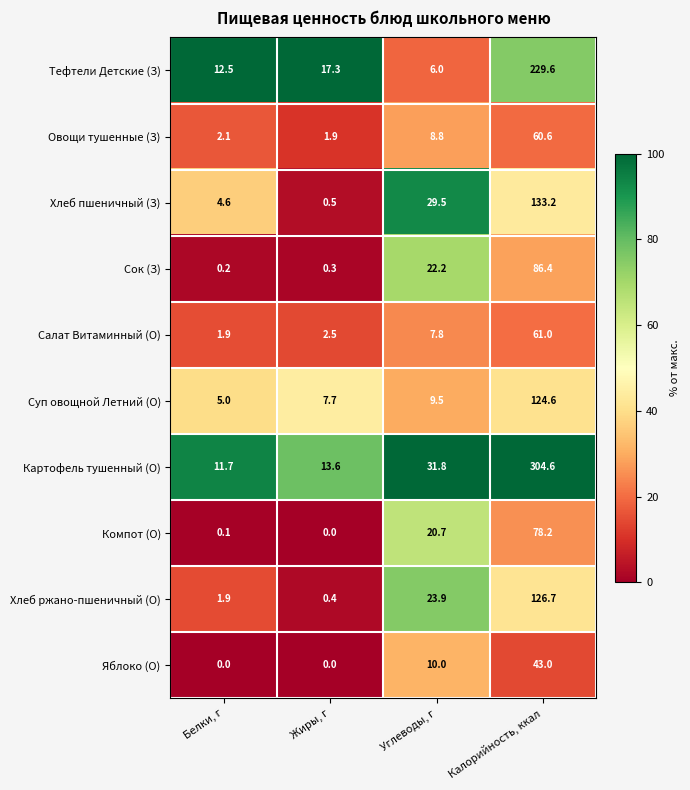

The value of Овощи тушенные (З) at Жиры, г is 3.2. True or false?

False